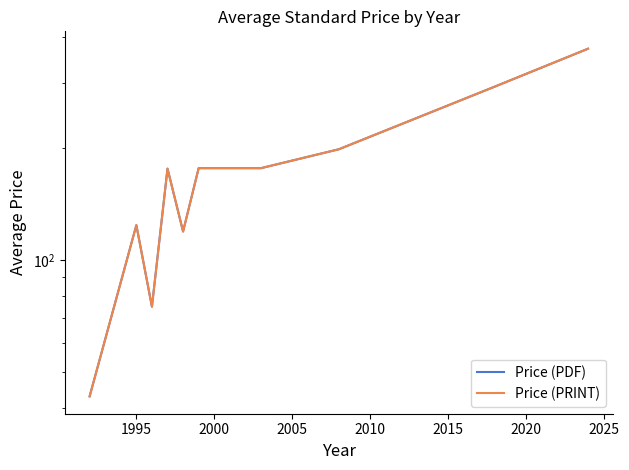

Does the chart have visible grid lines?

No